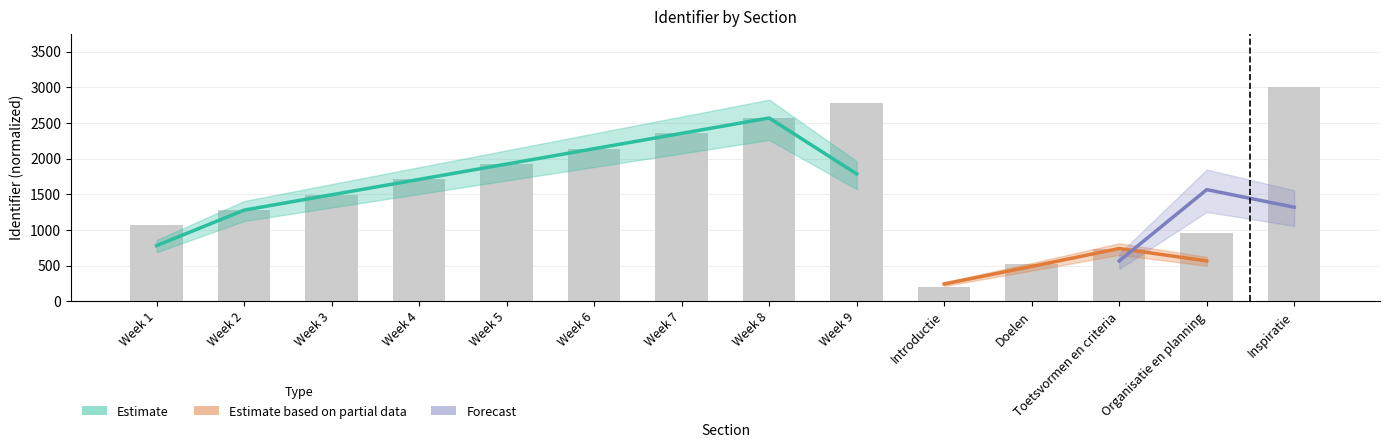

Which category has the lowest value across all series?

Introductie